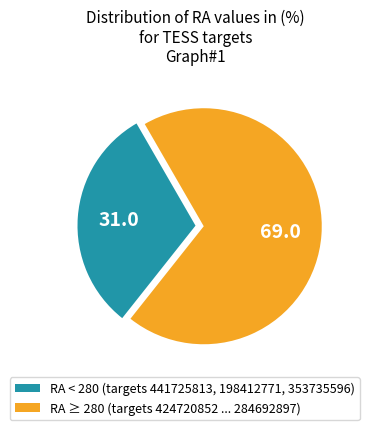

What is the smallest slice in the pie chart?

RA < 280 (targets 441725813, 198412771, 353735596)